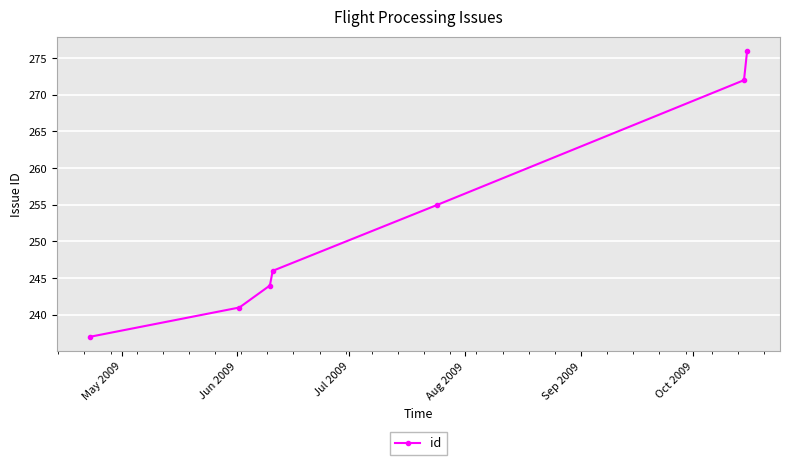

What is the average value?

253